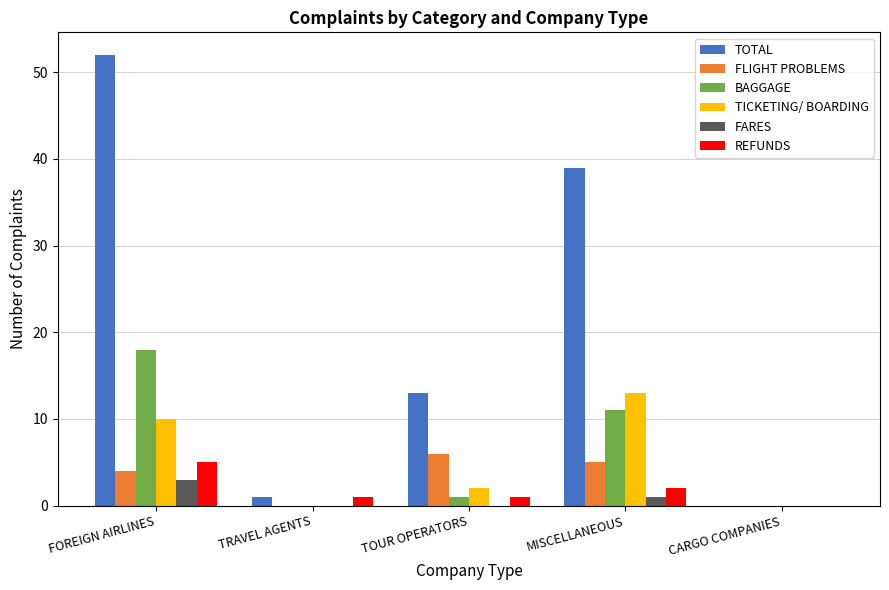

At which label is FLIGHT PROBLEMS closest to 3?

FOREIGN AIRLINES